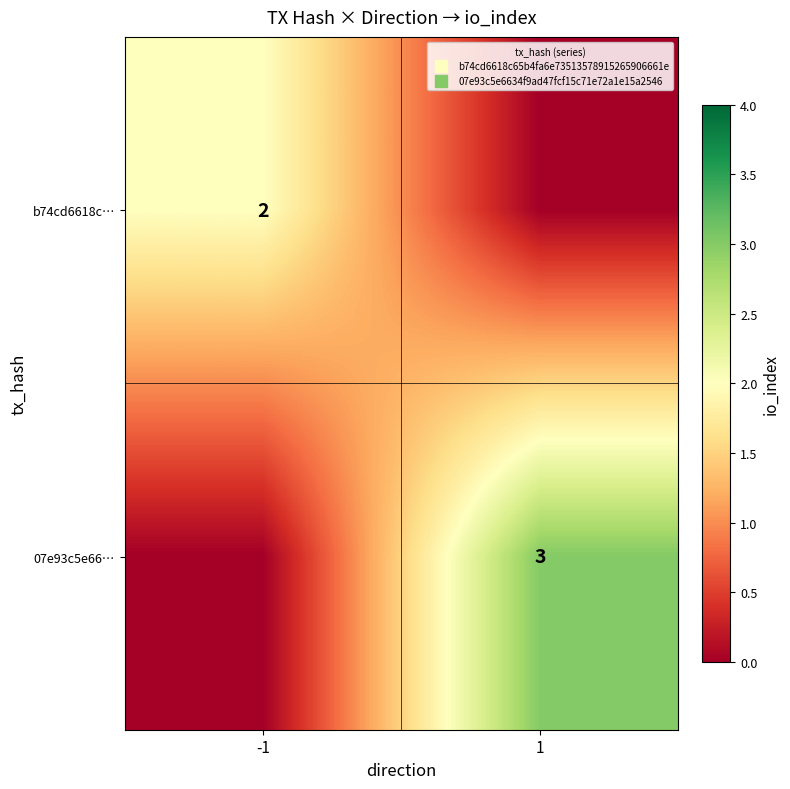

The value of 07e93c5e66… at 1 is 1. True or false?

False